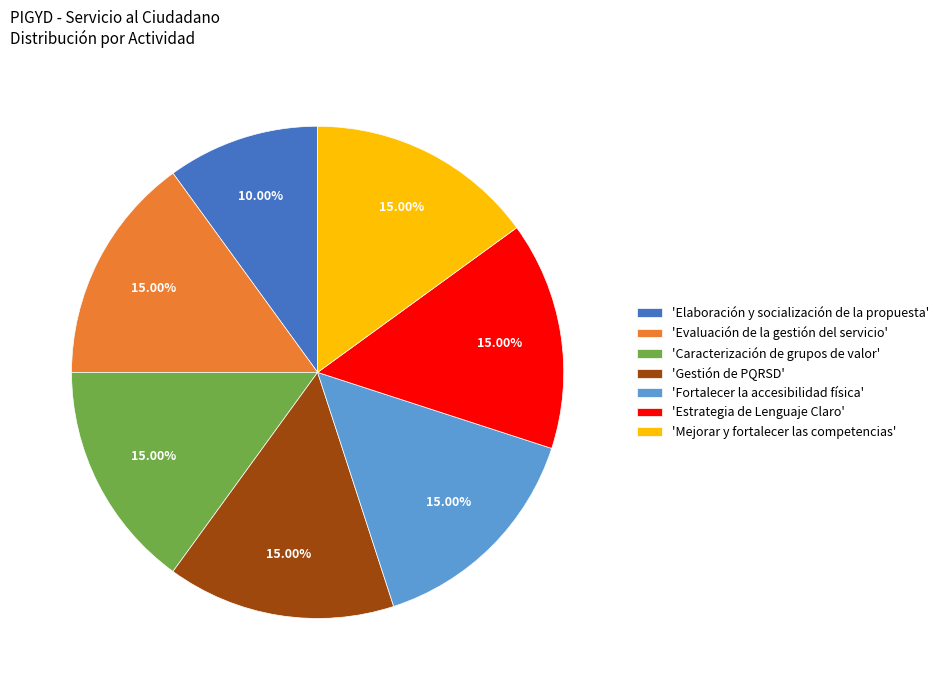

Does any single category account for the majority?

No